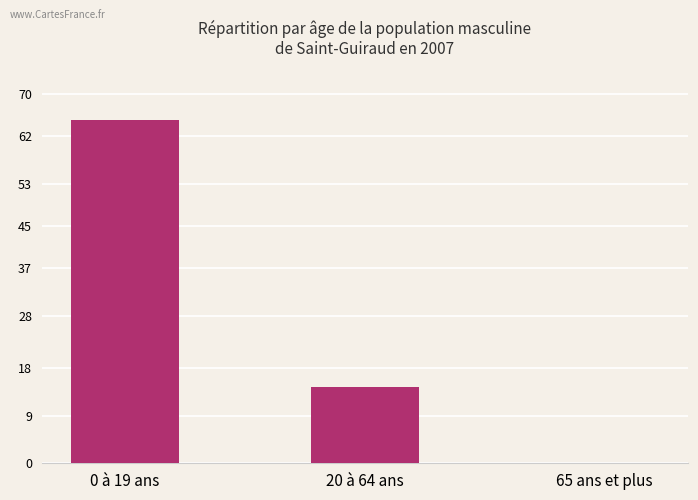

At which category does the chart reach its peak across all series?

0 à 19 ans